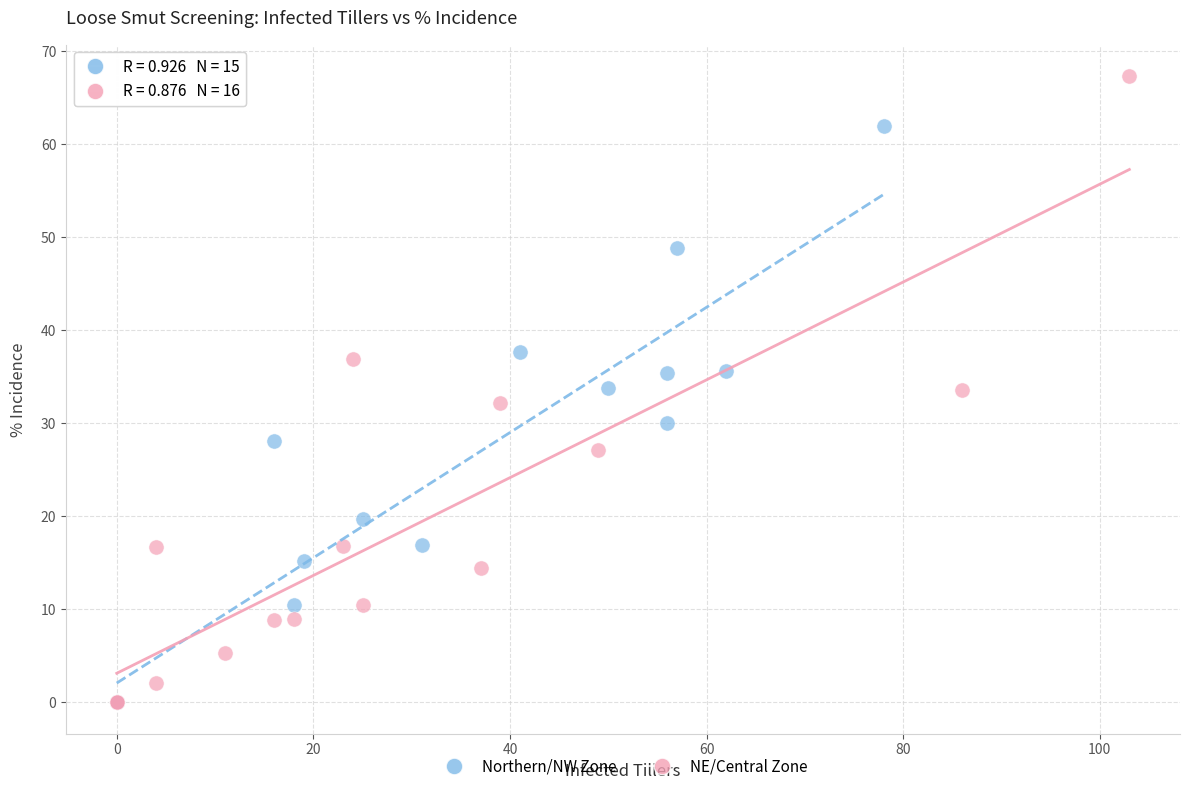

Which series reaches the maximum Y coordinate?

NE/Central Zone